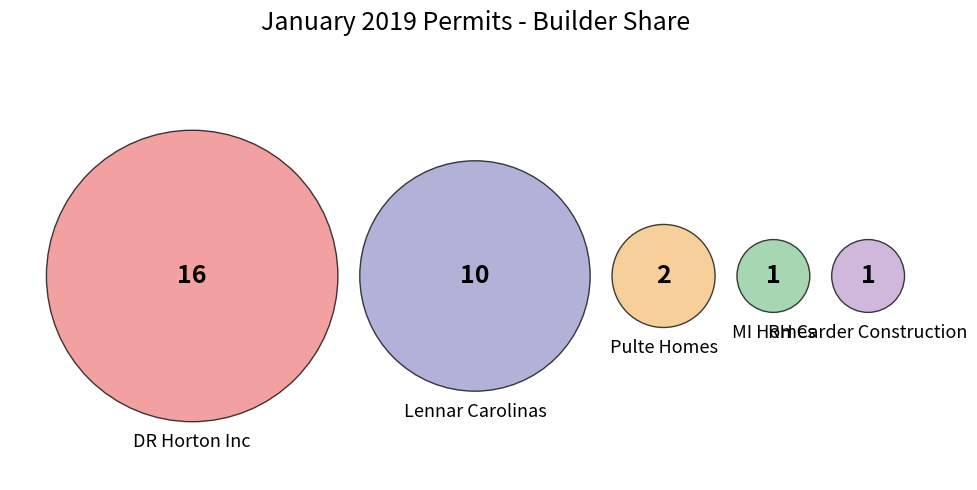

Combined, what portion of the pie is DR Horton Inc and RH Carder Construction?

56.7%